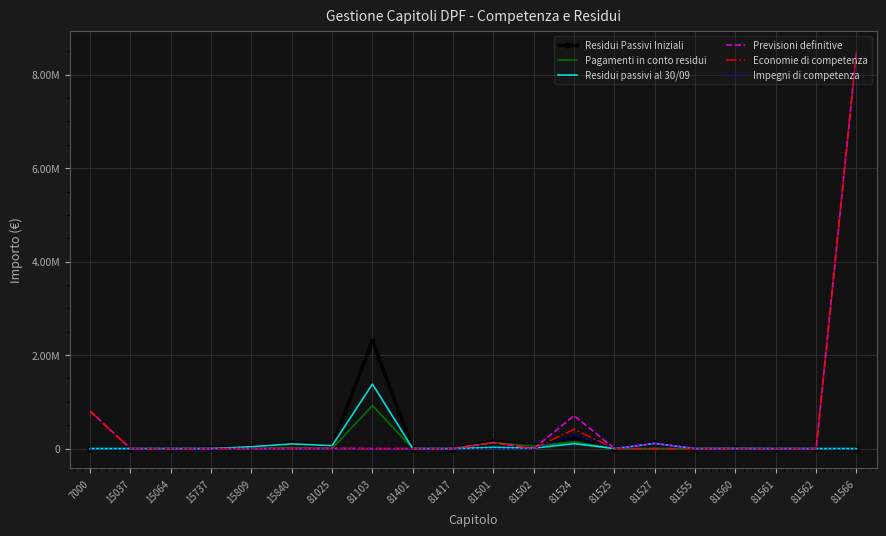

What is the difference between the Residui passivi al 30/09 values at 15737 and 81501?

26167.7